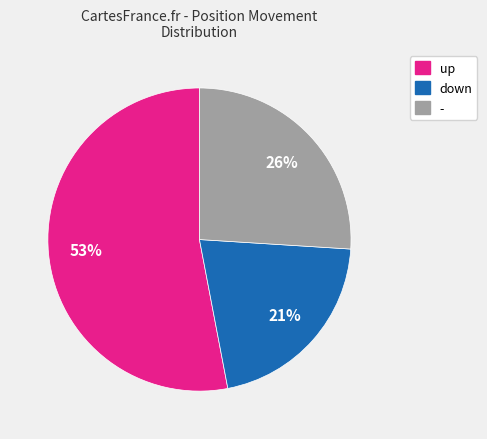

To the nearest percent, what is the difference between the down and up slice percentages?

32%